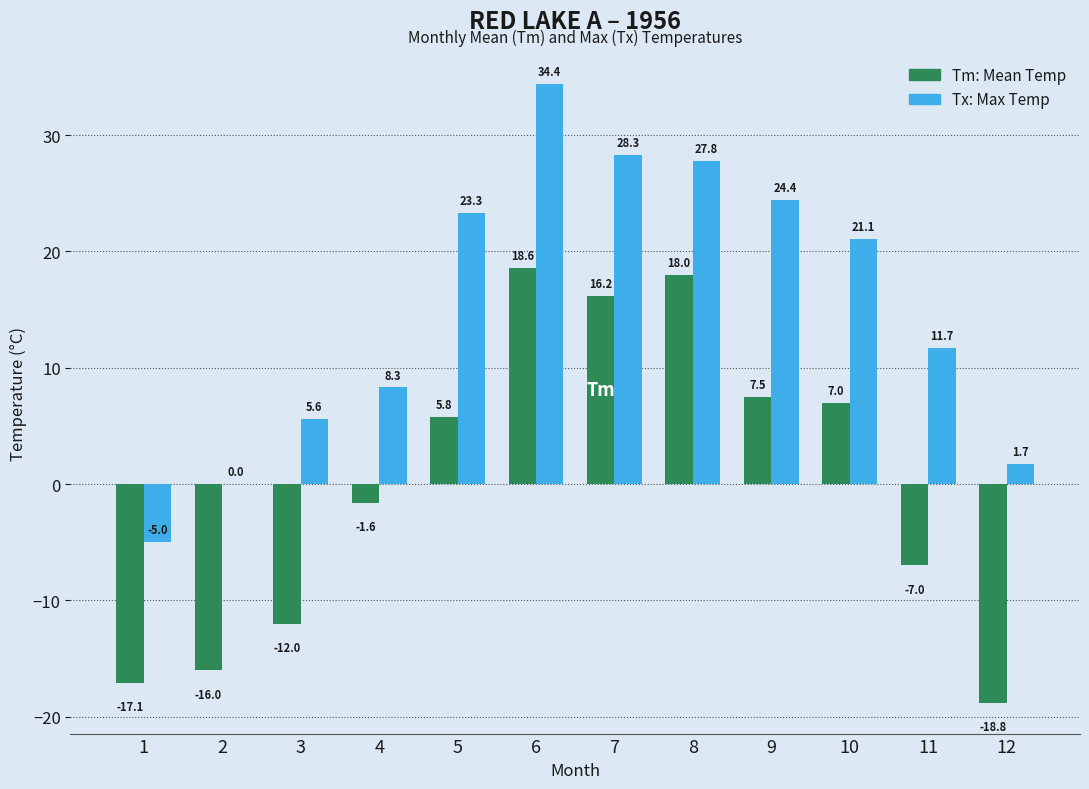

At which category is the sum across all series the highest?

6